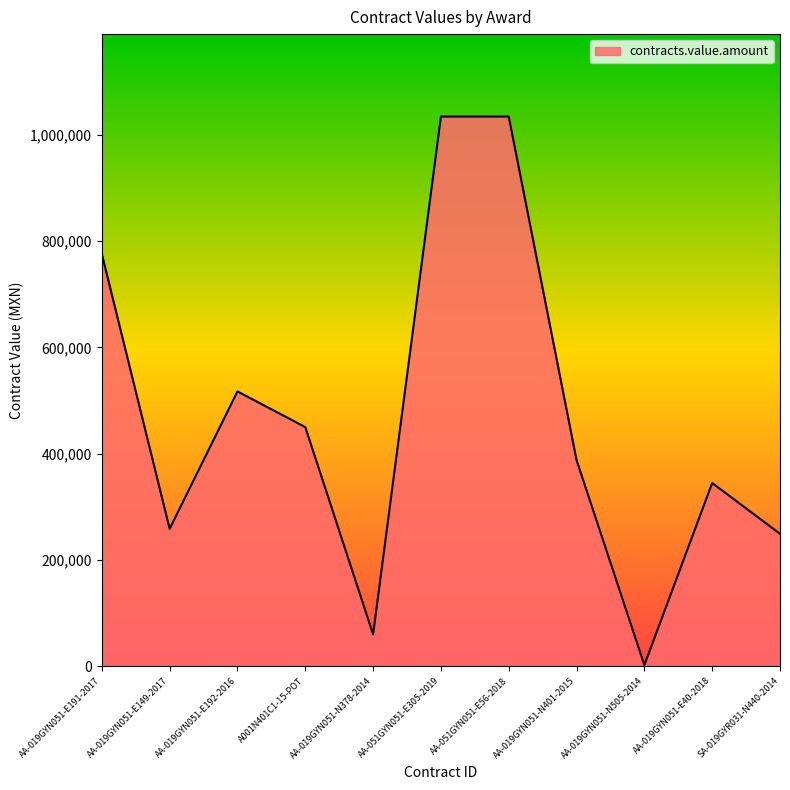

What is the difference between the values at A001N401C1-15-POT and AA-051GYN051-E305-2019?

584482.8